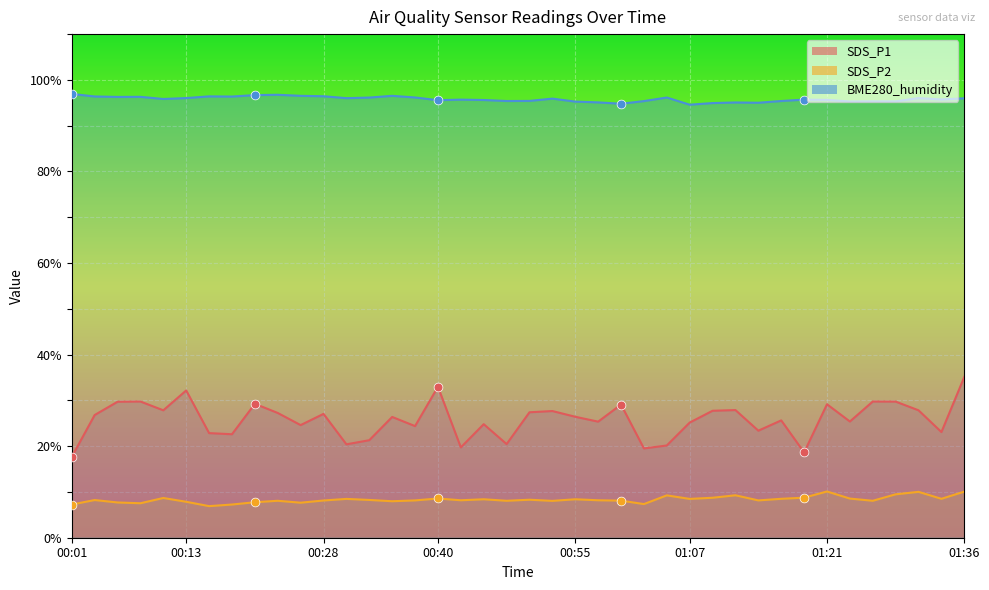

Which series contains the lowest Y value?

SDS_P2